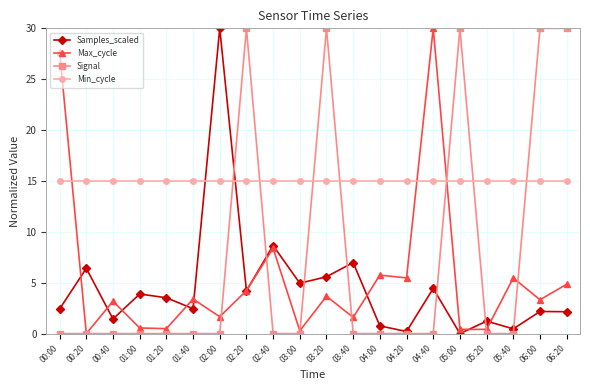

True or false: Signal has more than 1 interior local peaks.

True